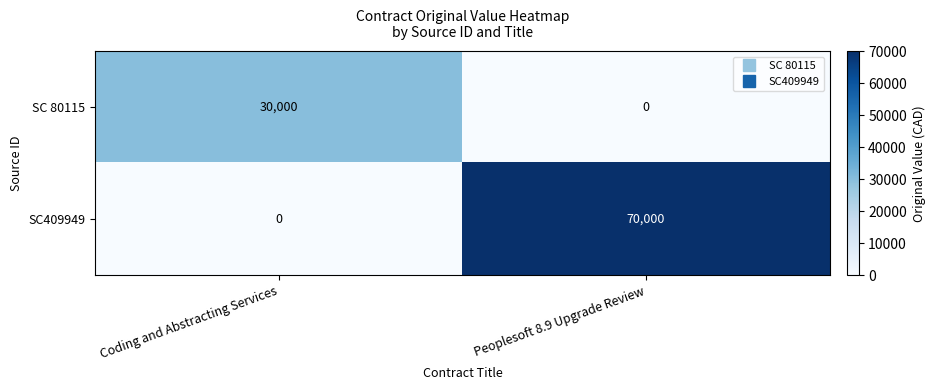

At which category does the chart reach its peak across all series?

Peoplesoft 8.9 Upgrade Review